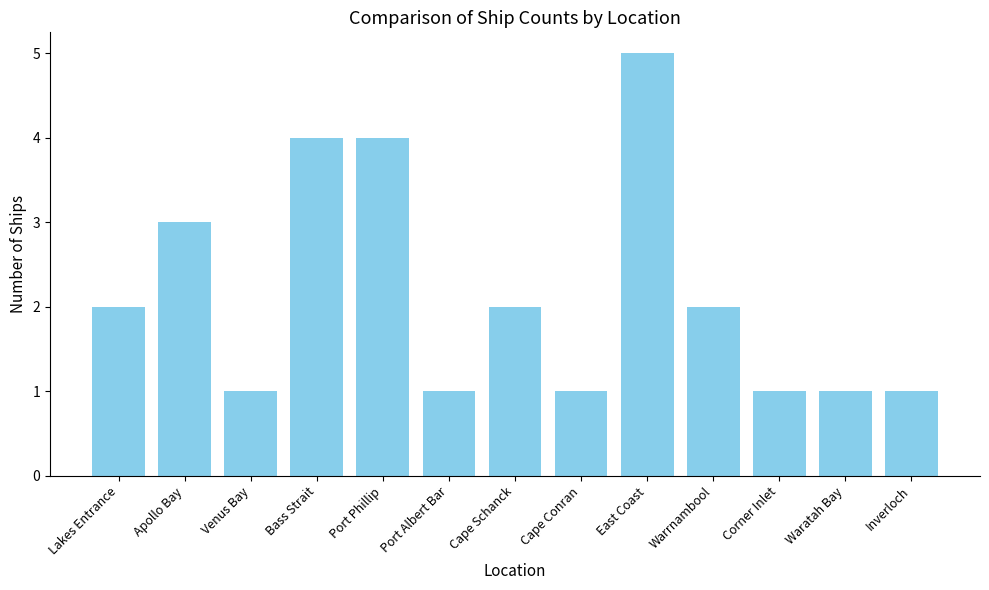

What is the difference between the second highest and minimum values?

3